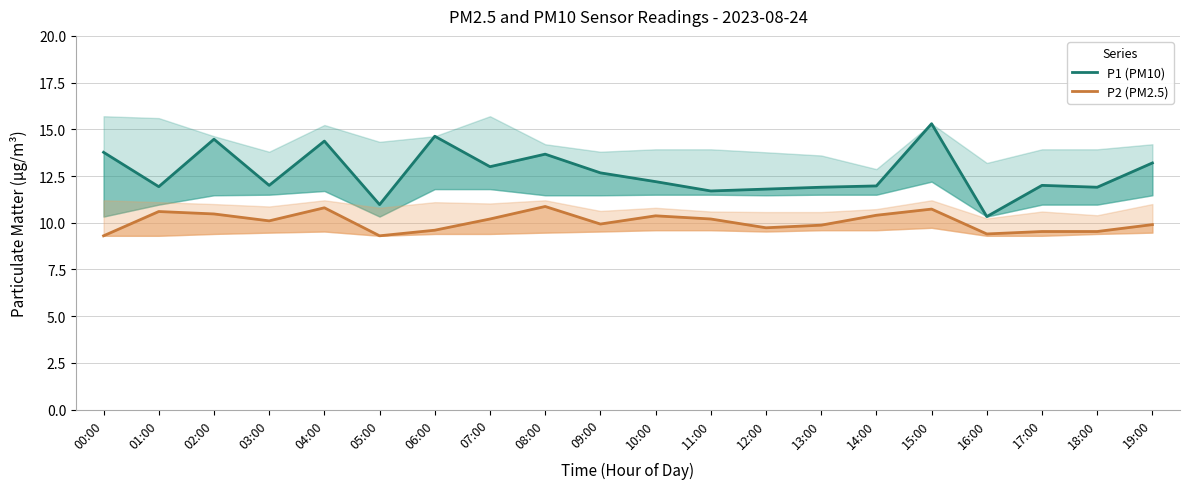

The value of P2 (PM2.5) at 03:00 is 2.3. True or false?

False